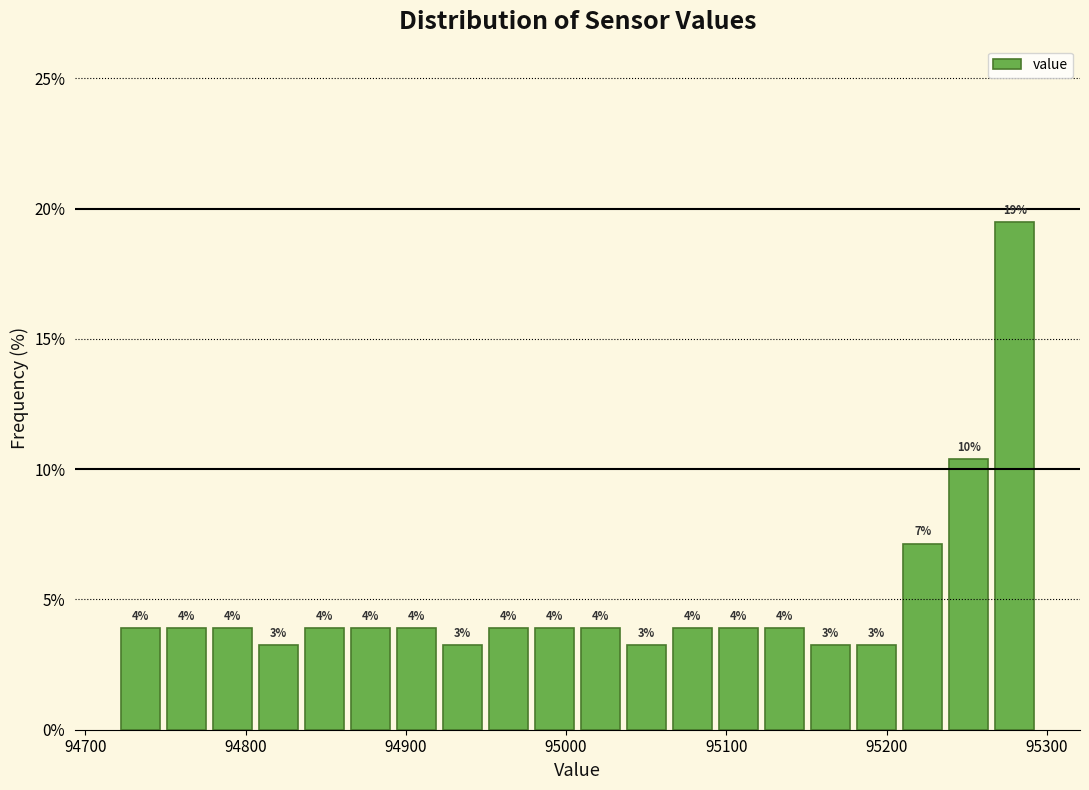

Around what value on the x-axis is the tallest bar? Give the approximate position of its centre, as read against the axis.

95280